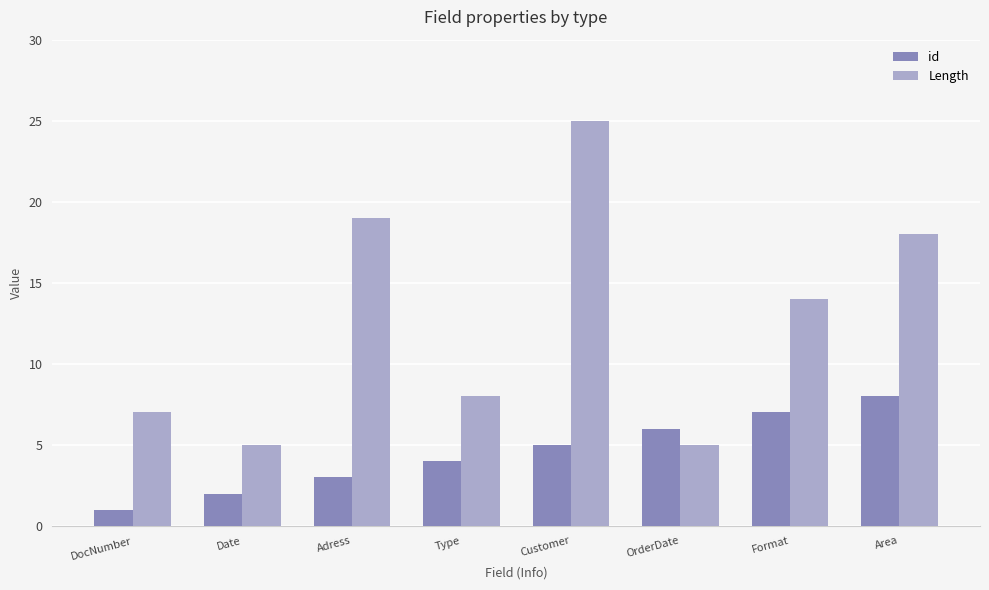

What is the spread (max minus min) of values at Type?

4